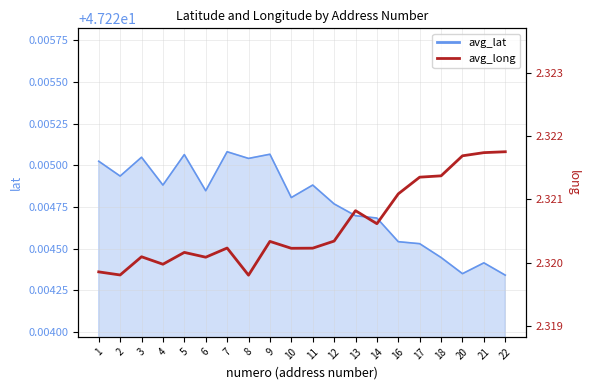

What is the greatest value displayed?

2.3